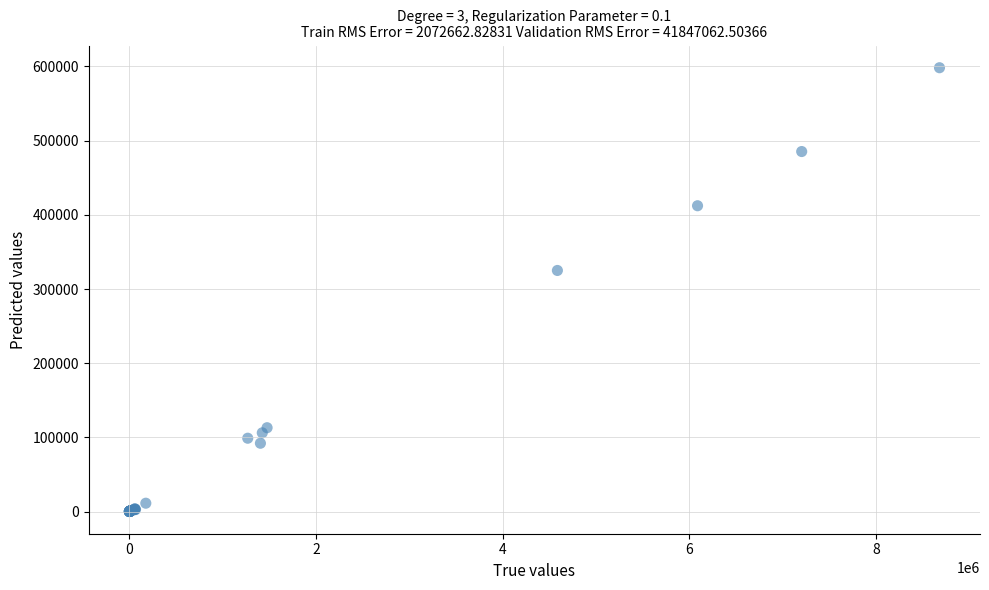

What Y value in the scatter plot is closest to 299156?

324993